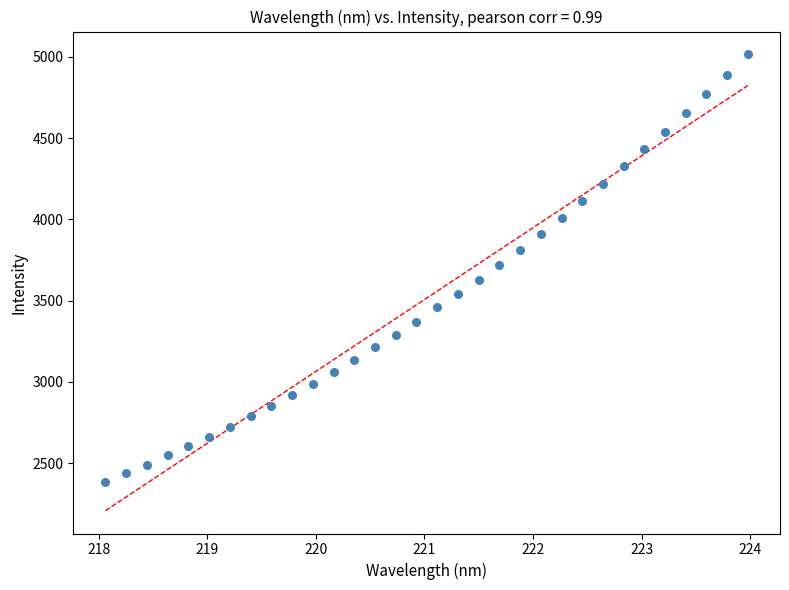

What is the range of Y values (max minus min)?

2629.8